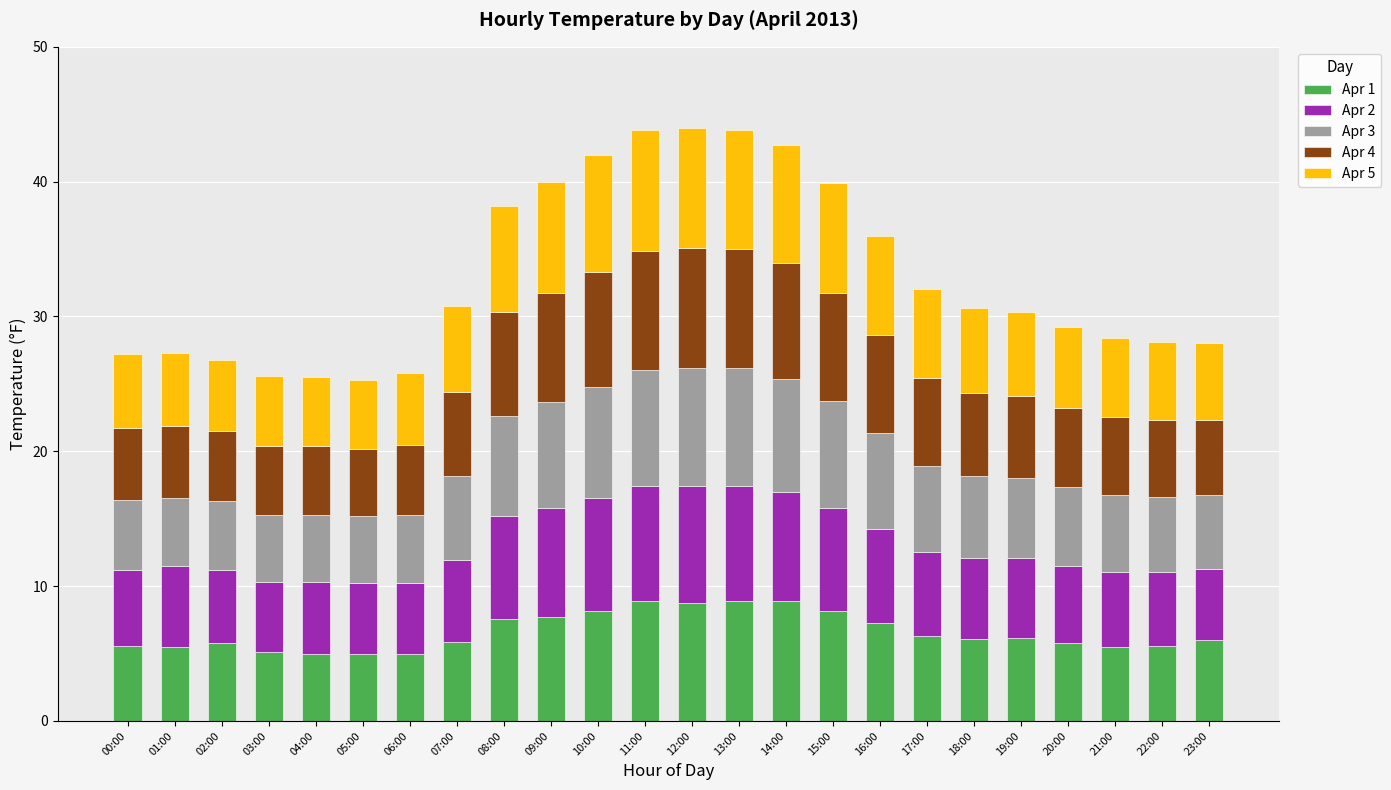

What is the sum of the Apr 1 values at 23:00 and 08:00?

13.5